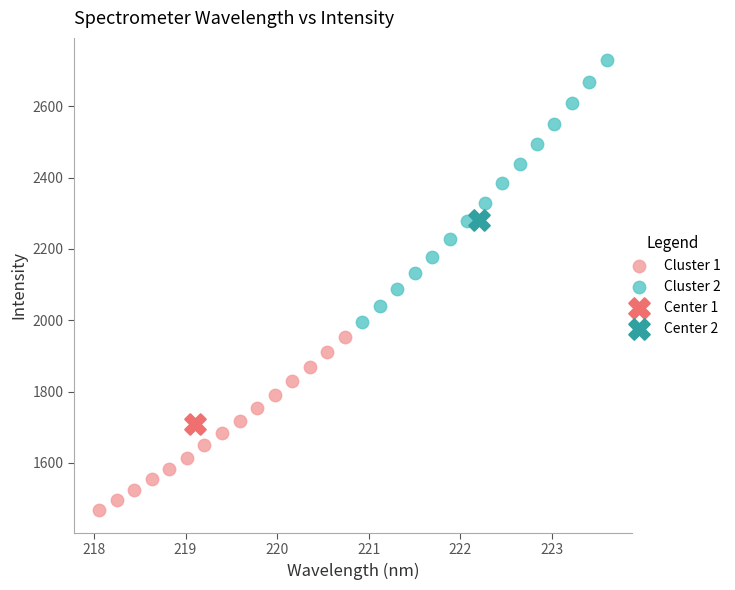

Which series contains the lowest Y value?

Cluster 1